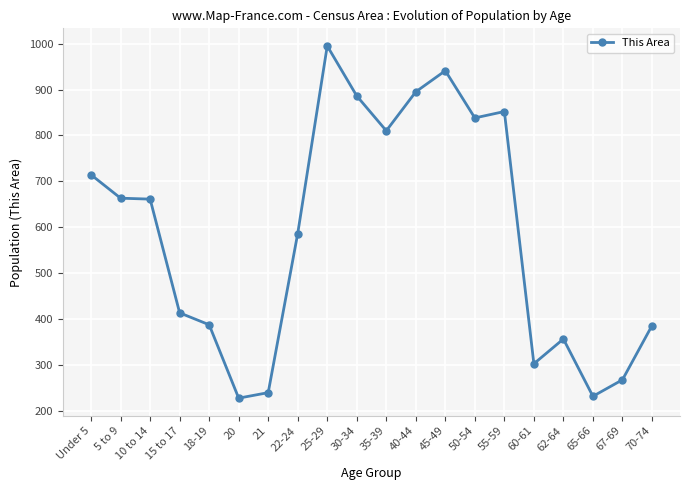

True or false: there are more than 1 points higher than both neighbors.

True